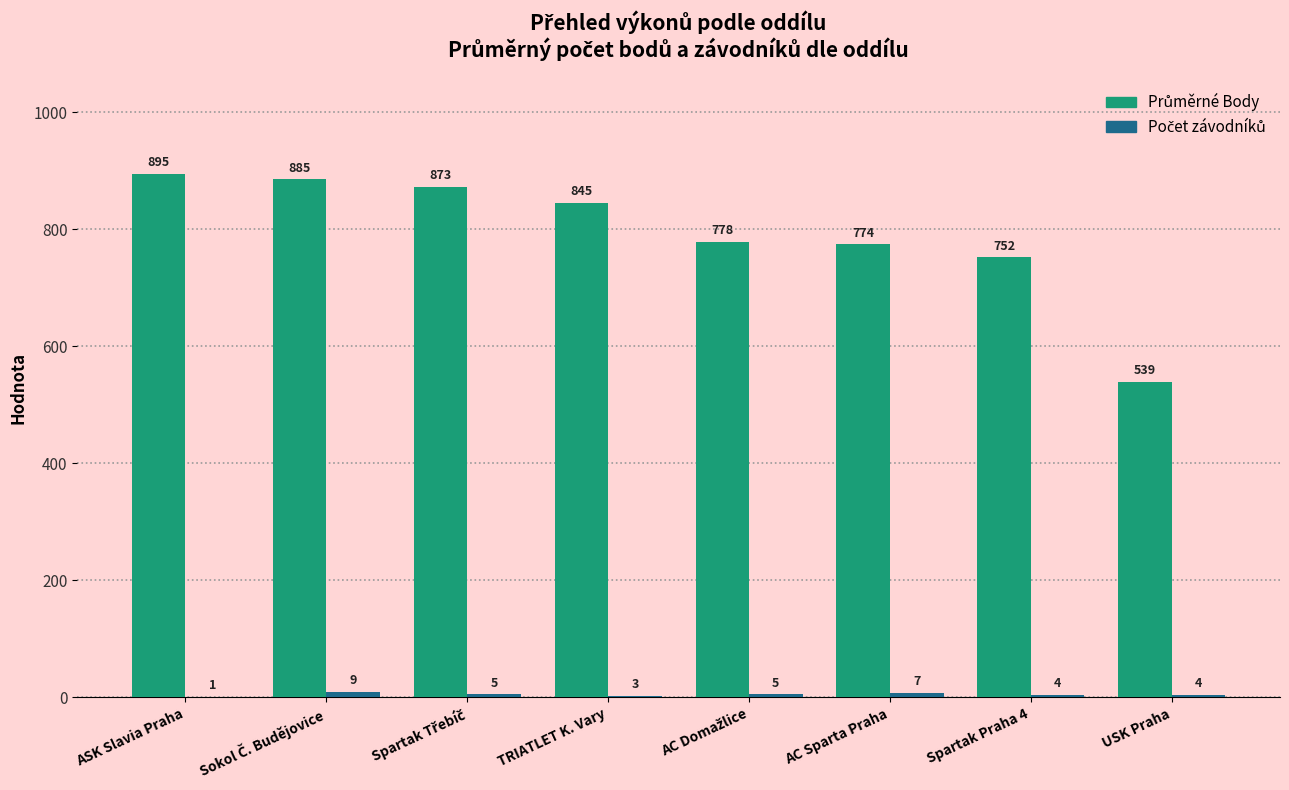

Which label corresponds to the largest value in the chart?

ASK Slavia Praha